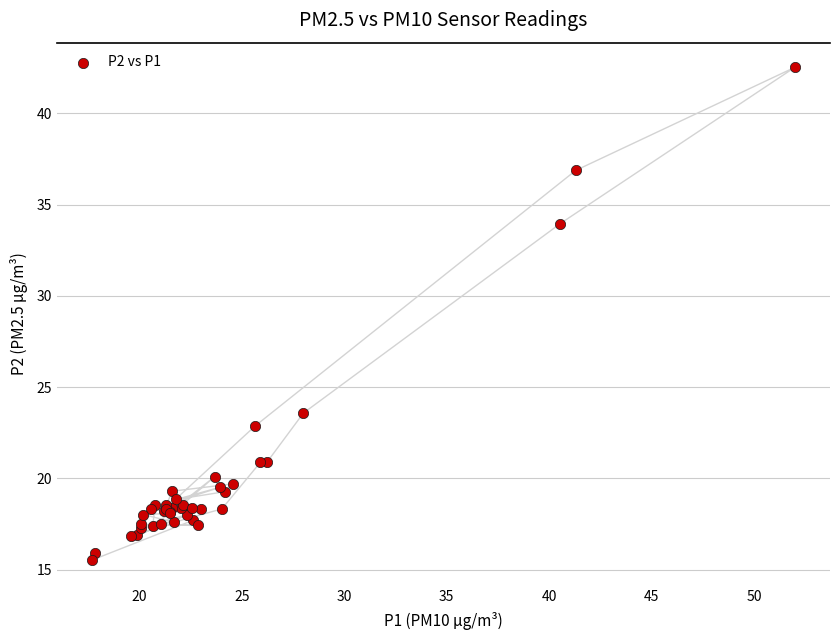

What Y value in the scatter plot is closest to 29?

34.0